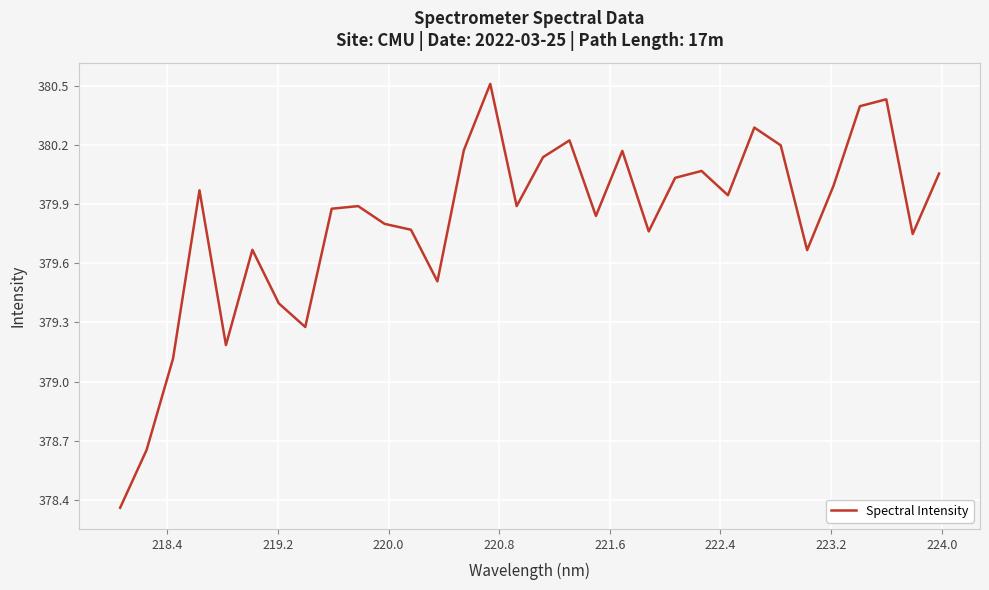

What is the greatest value displayed?

380.5